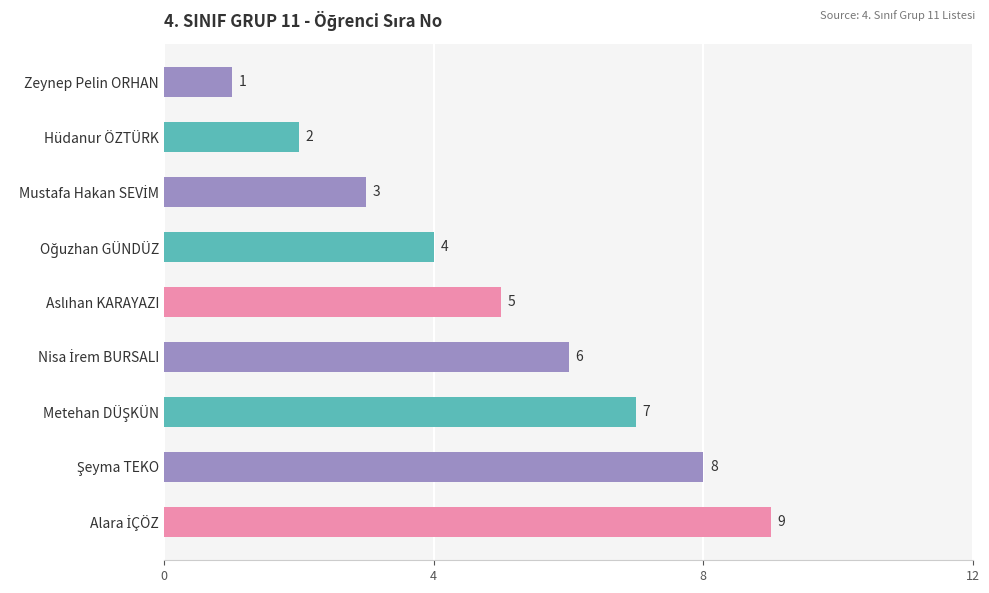

What position from the bottom is Hüdanur ÖZTÜRK?

8